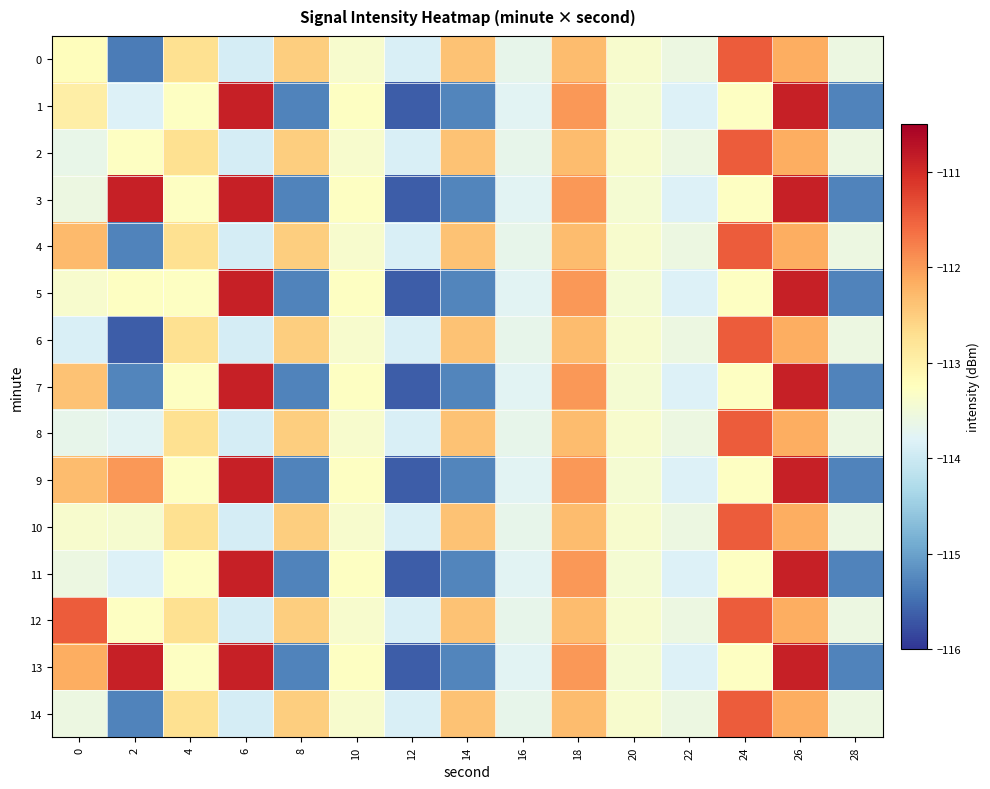

Rank the series by their maximum value, from lowest to highest.

0, 2, 4, 6, 8, 10, 12, 14, 1, 3, 5, 7, 9, 11, 13